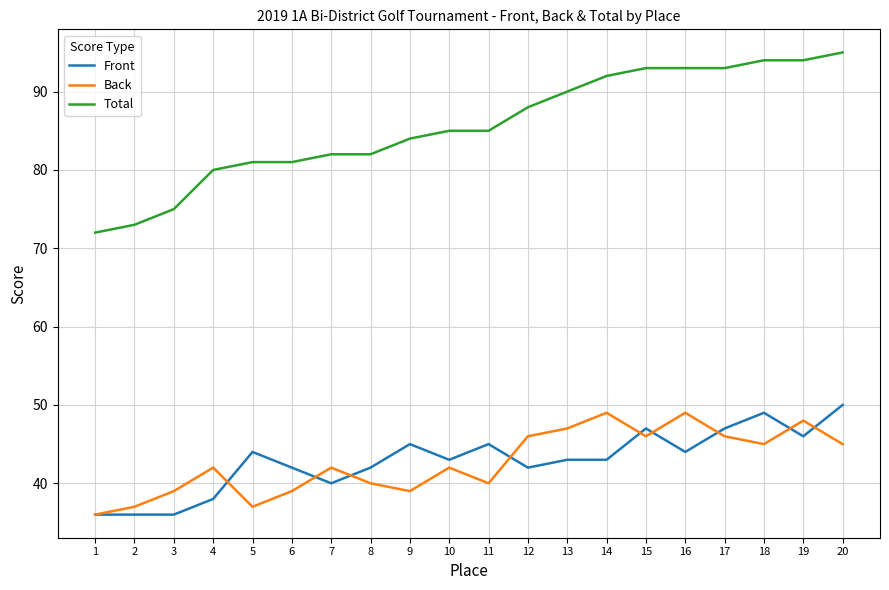

At which category is the sum across all series the highest?

20